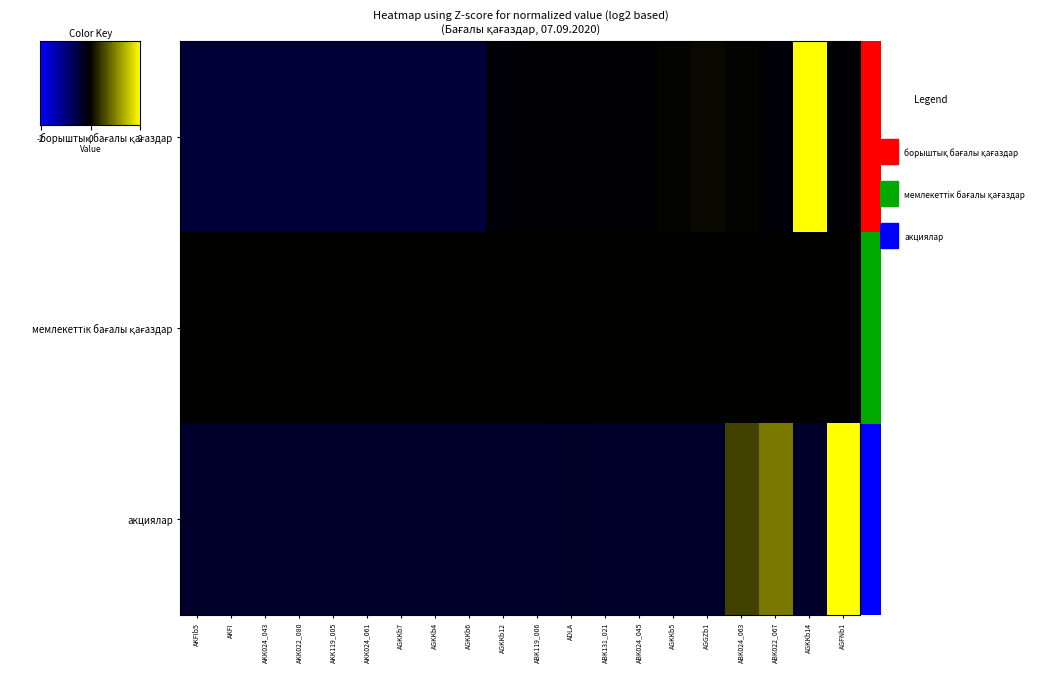

Rank the series by their maximum value, from highest to lowest.

борыштық бағалы қағаздар, акциялар, мемлекеттік бағалы қағаздар